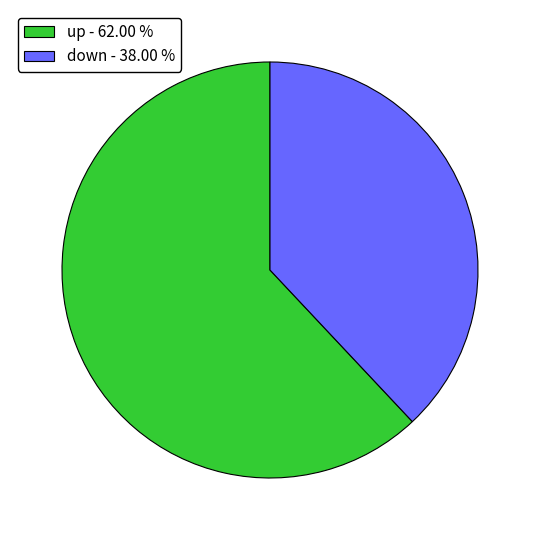

Do down - 38.00 % and up - 62.00 % together represent more than half of the pie?

Yes